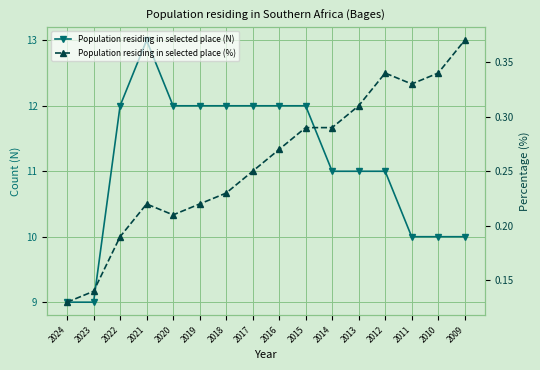

What is the smallest value displayed?

0.1